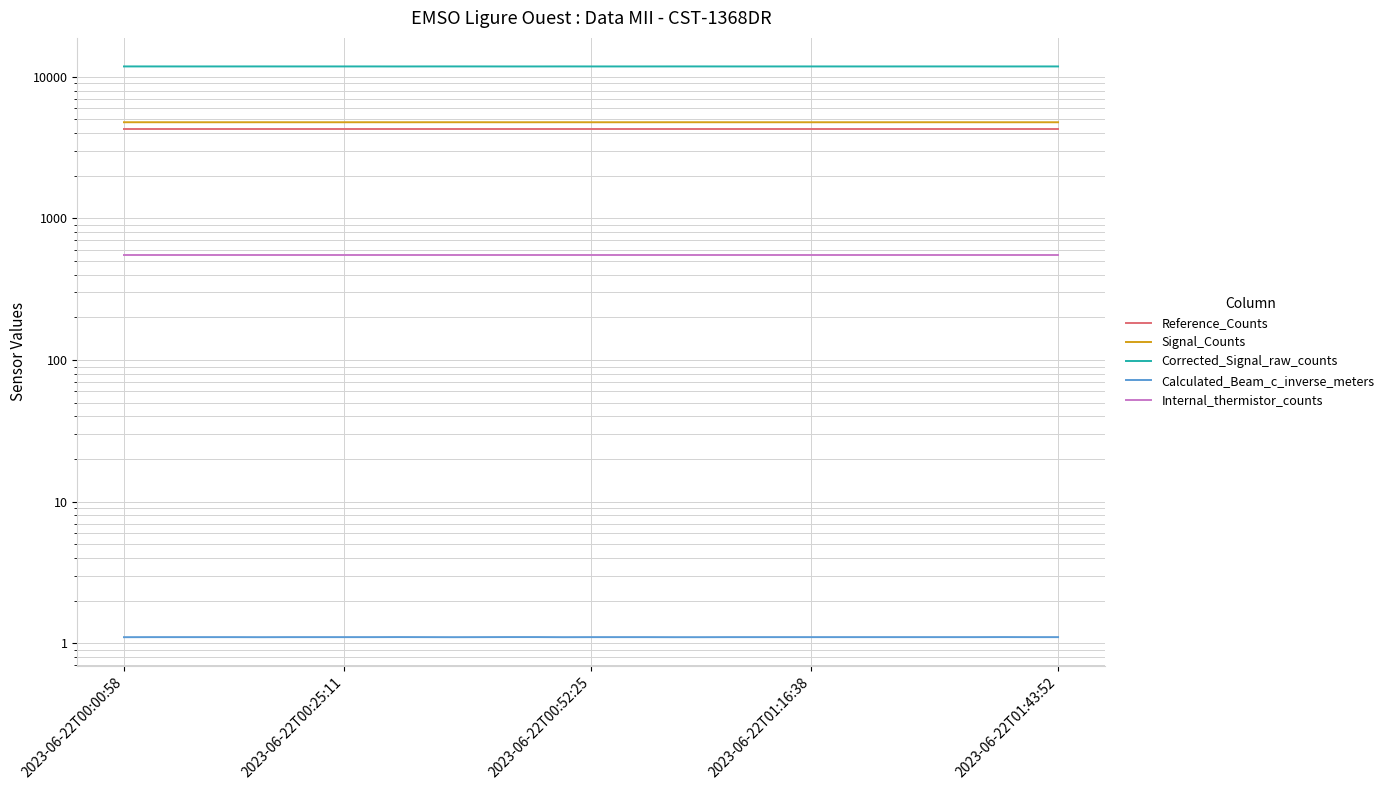

True or false: Corrected_Signal_raw_counts and Internal_thermistor_counts cross at least once.

False